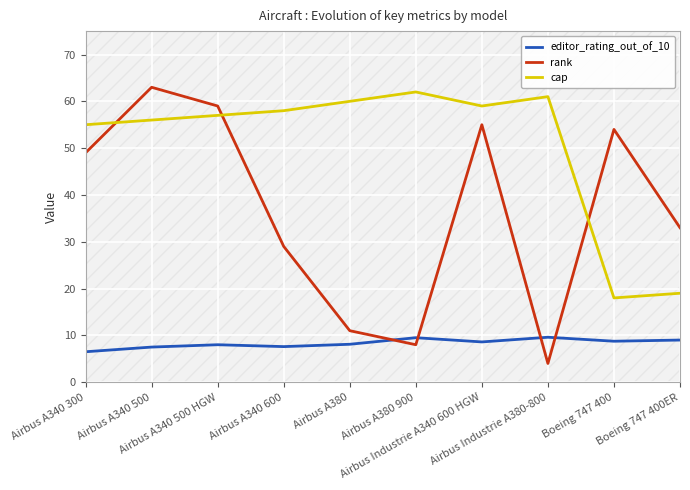

What is the sum of all rank values?

365.0